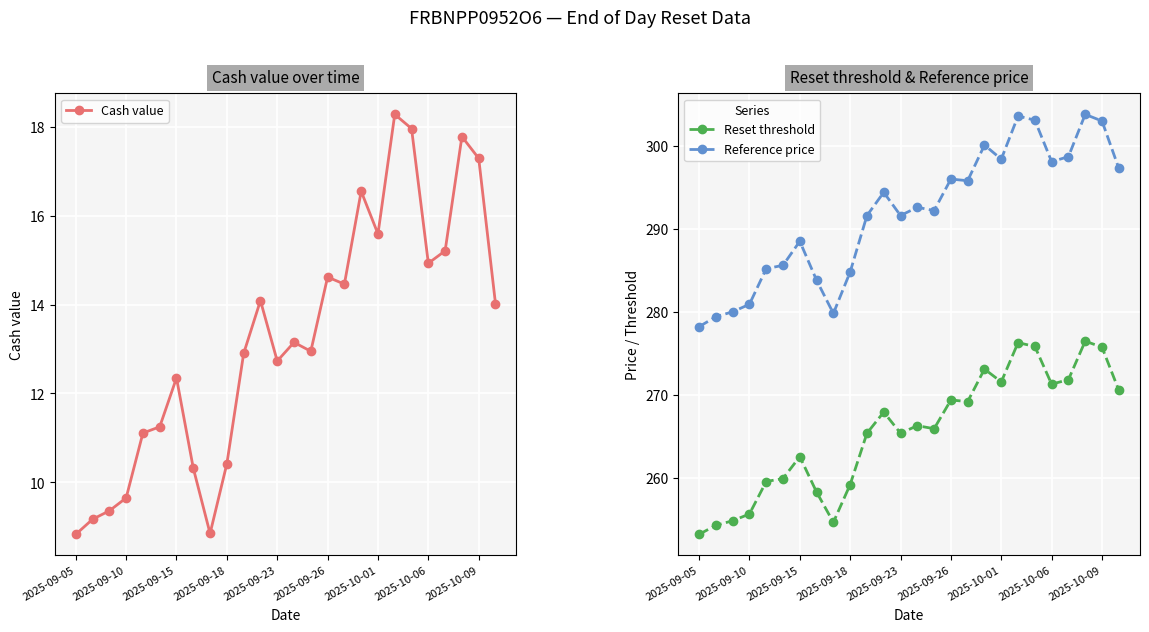

True or false: Cash value has a value of 6.9 at 2025-10-09.

False